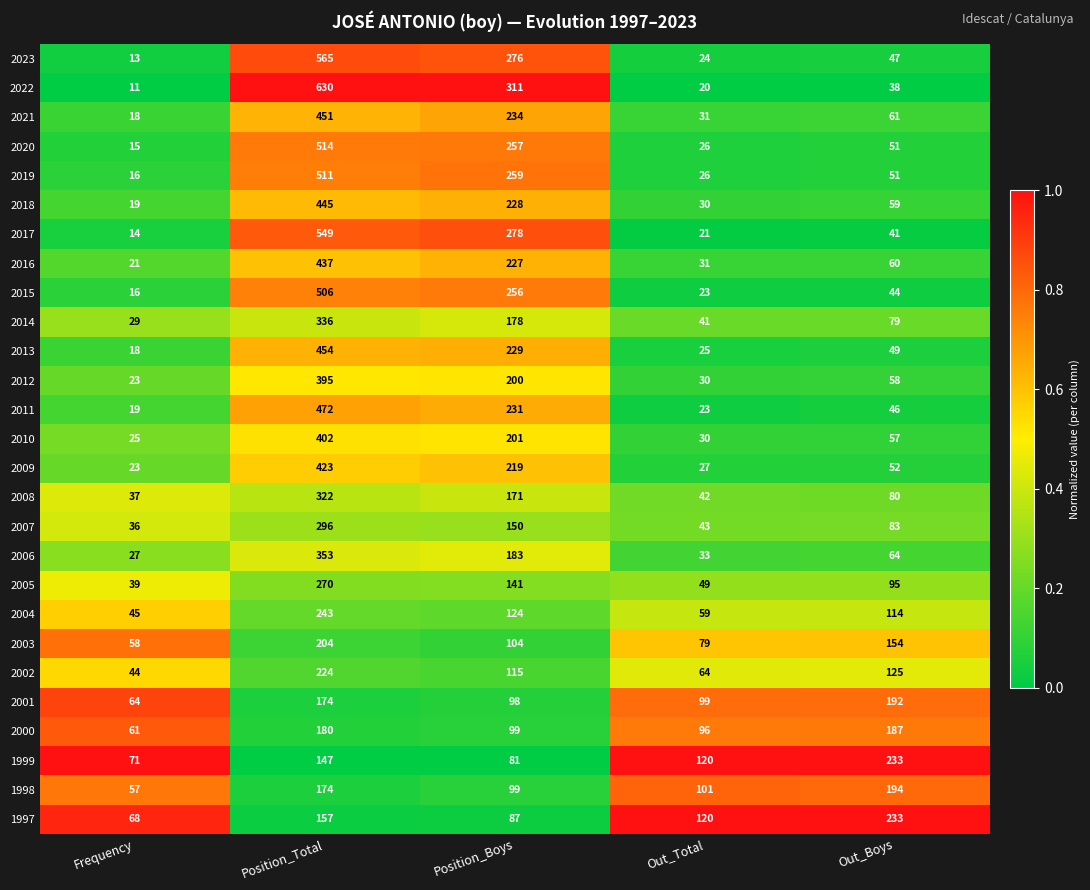

What is the difference between the highest and lowest values at Out_Boys?

195